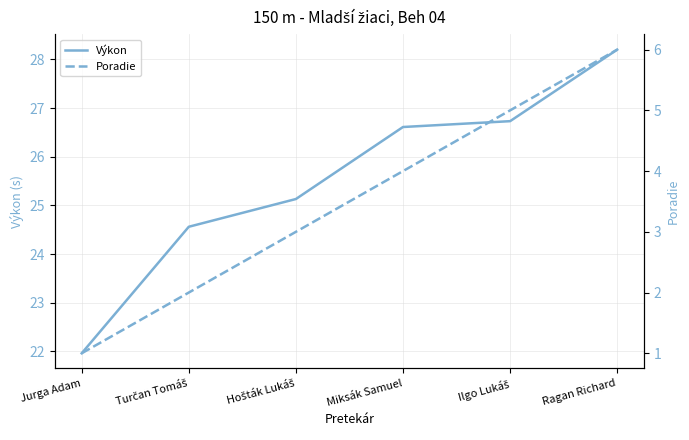

What is the label of the 4th point from the left?

Miksák Samuel